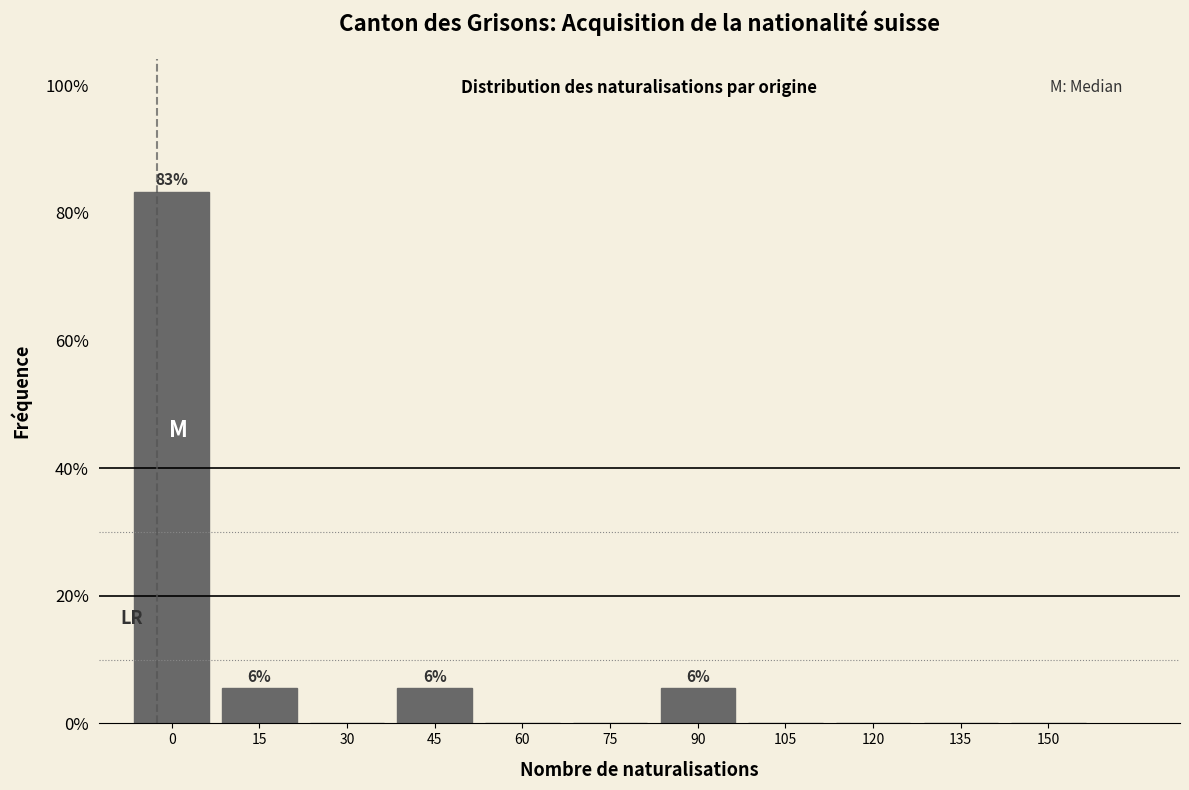

Reading left to right, list all the values displayed in this chart.

0=83.3	15=5.6	30=0.0	45=5.6	60=0.0	75=0.0	90=5.6	105=0.0	120=0.0	135=0.0	150=0.0